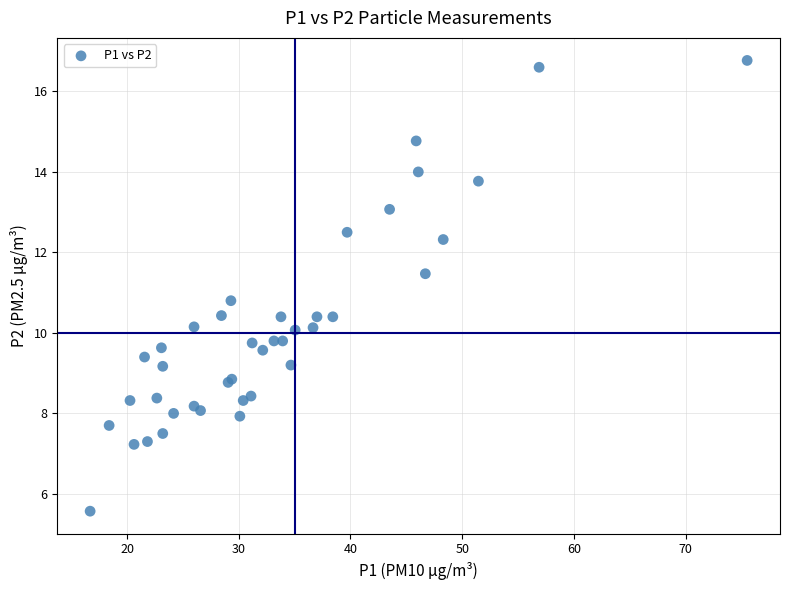

What Y value in the scatter plot is closest to 11?

10.8